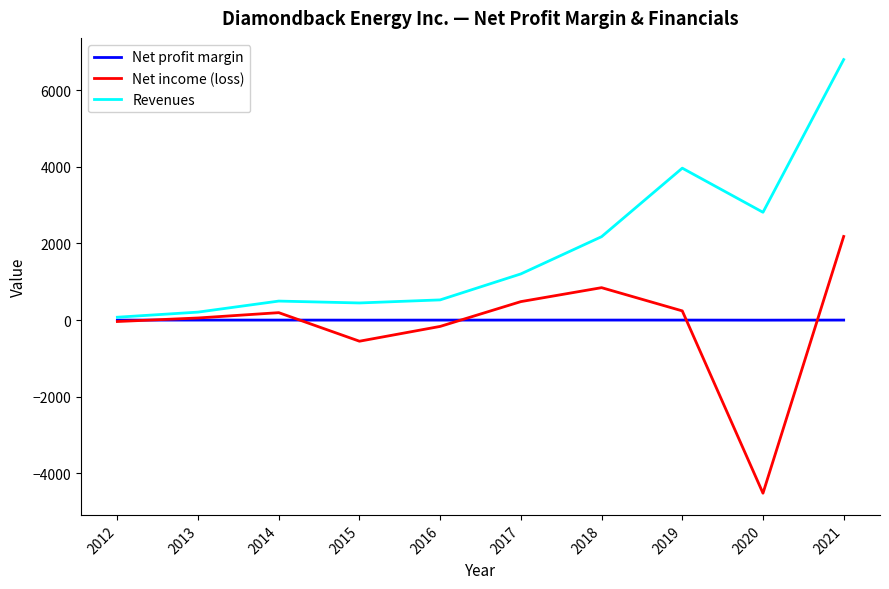

What is the greatest value displayed?

6797.0